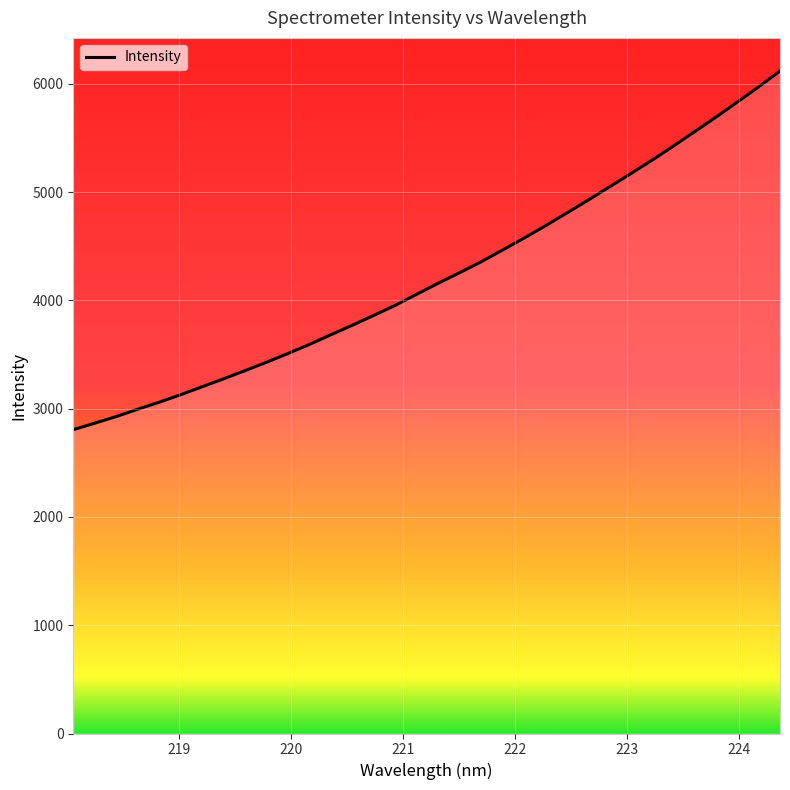

What is the maximum value shown in the chart?

6118.7